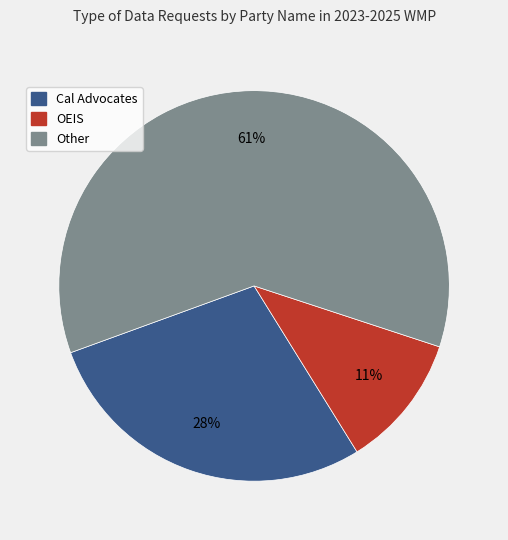

Rank the categories by value from lowest to highest.

OEIS, Cal Advocates, Other